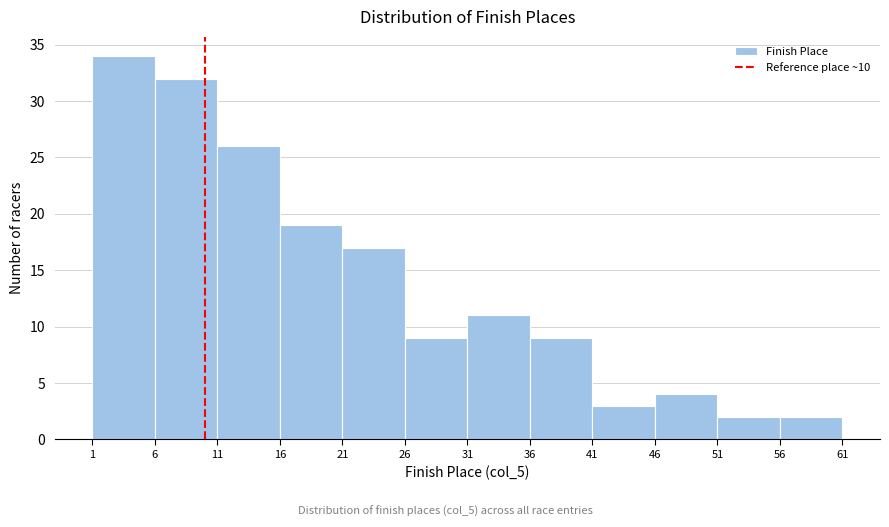

Reading left to right, transcribe this chart: for each bar, give the range it covers on the x-axis and its height. The values are not printed on the chart, so give them approximately, as read against the axis.

1 to 6: 34
6 to 11: 32
11 to 16: 26
16 to 21: 19
21 to 26: 17
26 to 31: 9
31 to 36: 11
36 to 41: 9
41 to 46: 3
46 to 51: 4
51 to 56: 2
56 to 61: 2